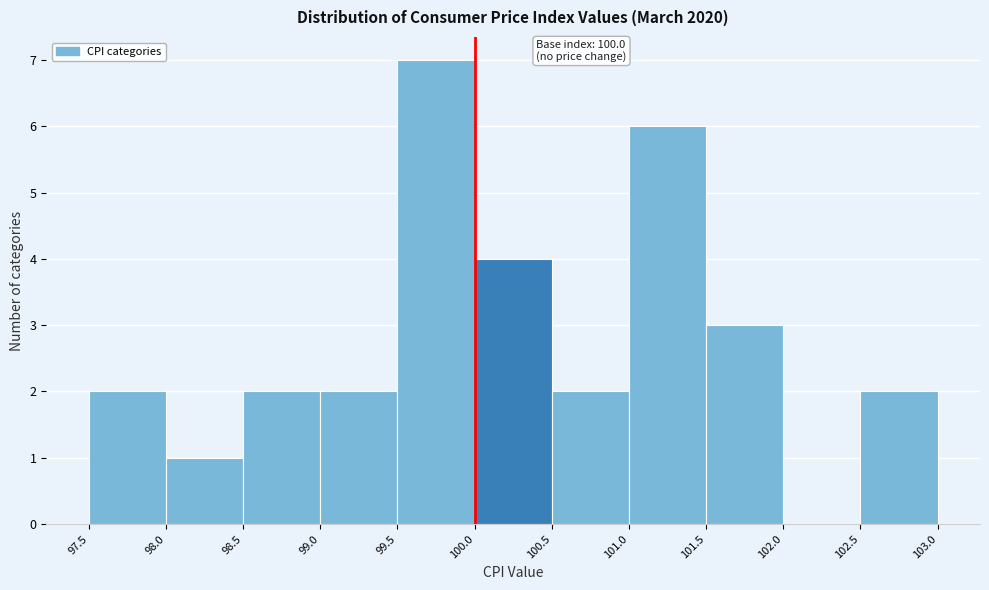

Over which range of the x-axis is the bar tallest?

99.5 to 100.0